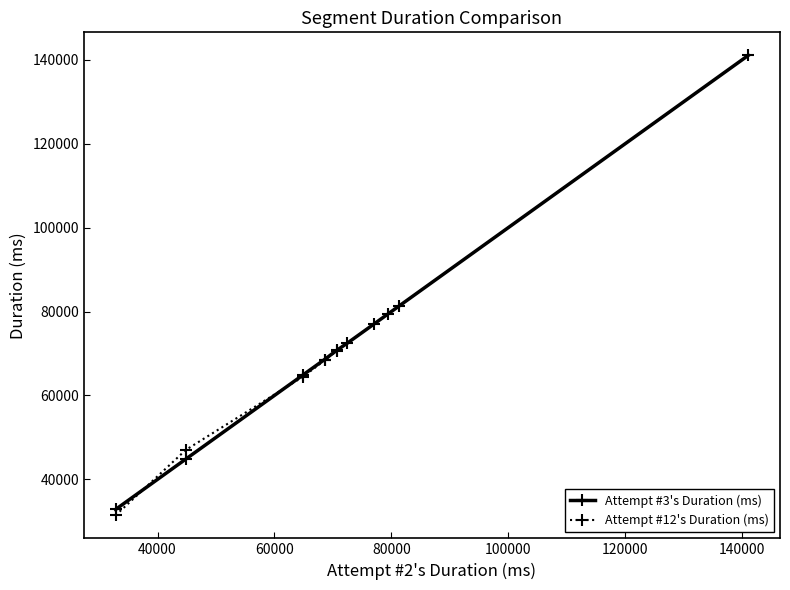

Where is the first local maximum?

3